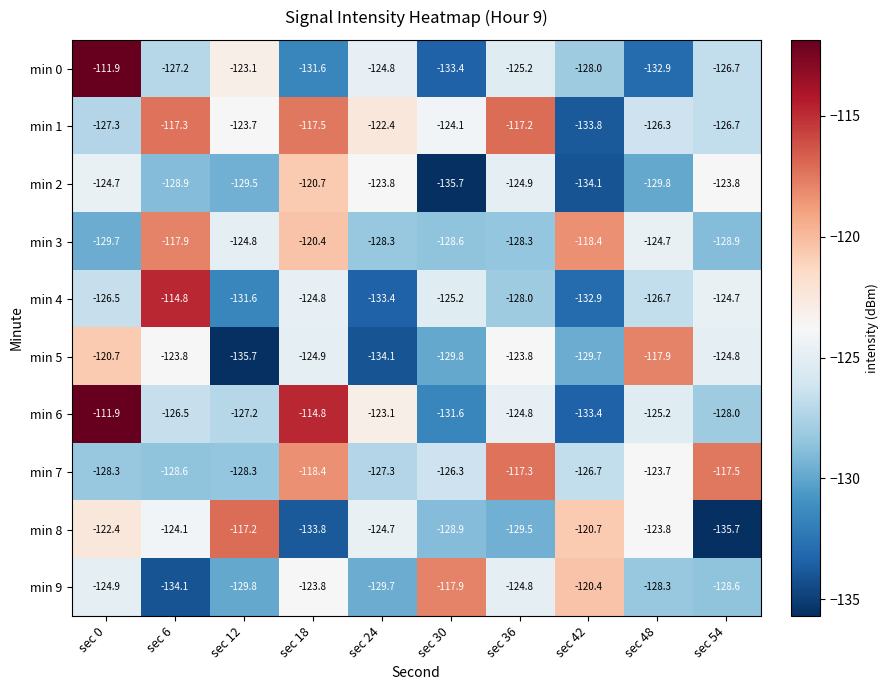

Between sec 12 and sec 54, which series saw the biggest shift?

min 8